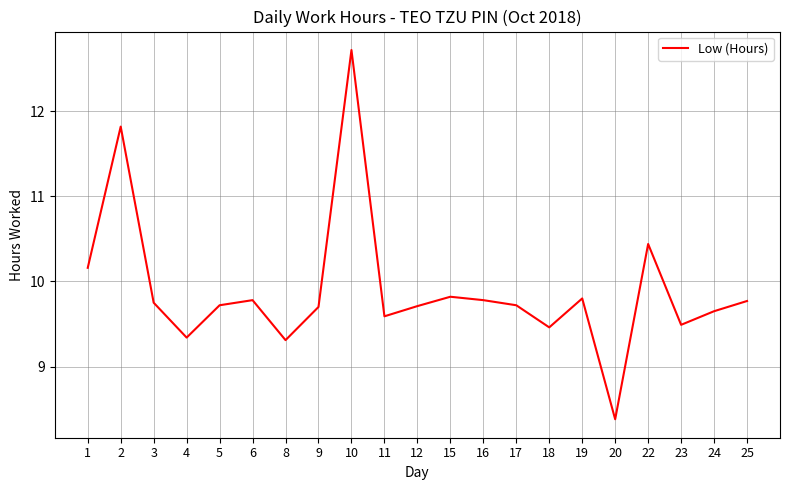

Where is the first local maximum?

2